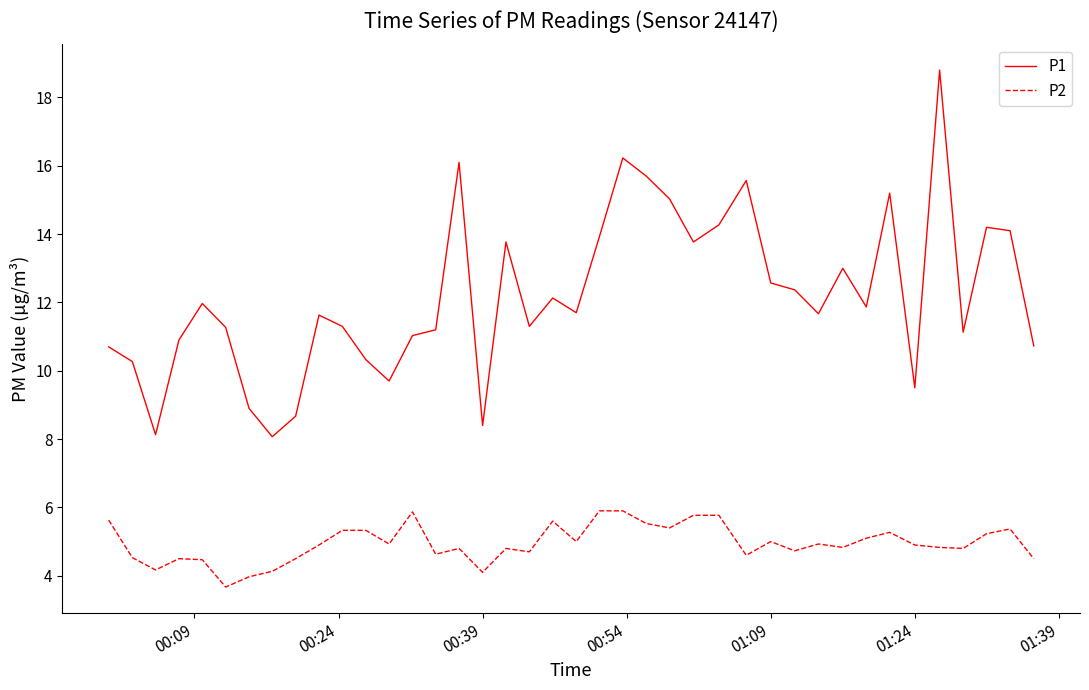

True or false: P2 and P1 cross at least once.

False